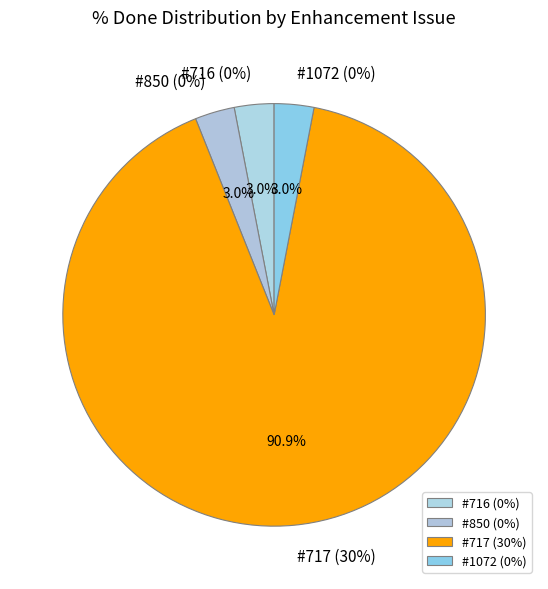

Which category accounts for the majority?

717